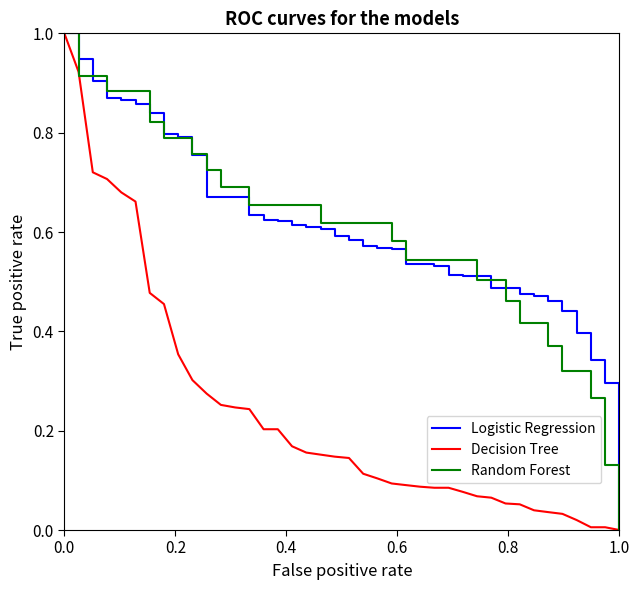

How many lines are shown in the chart?

3